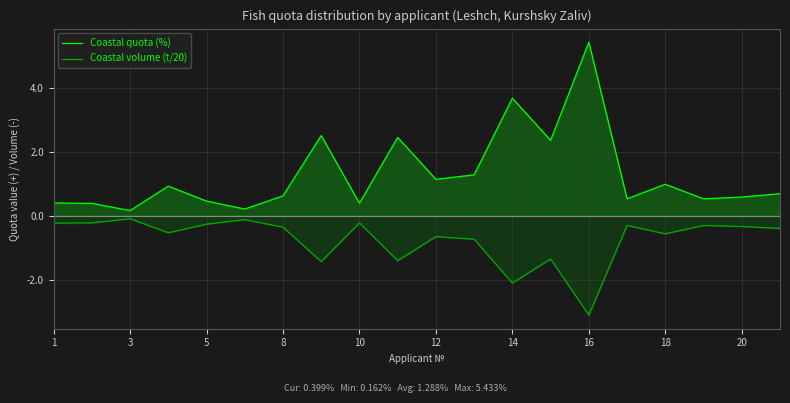

Which series has the widest spread of values?

Coastal quota (%)